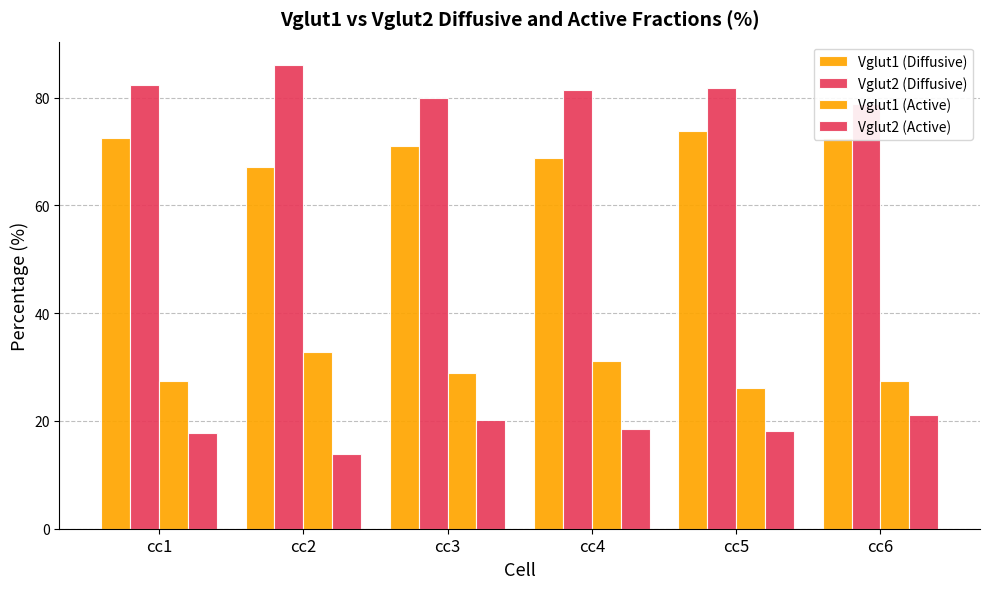

What value does the Vglut1 (Diffusive) series have at cc6?

72.6